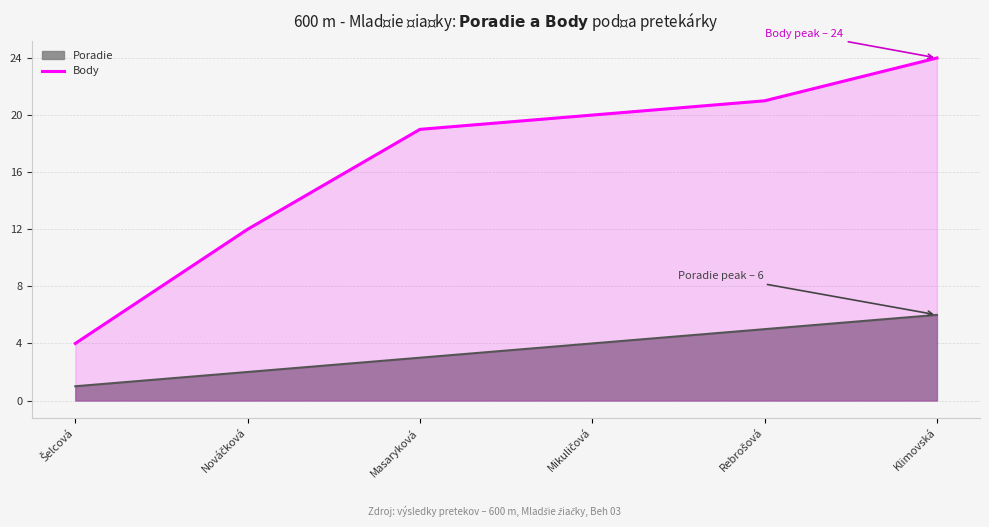

What is the difference between the maximum and second lowest values?

12